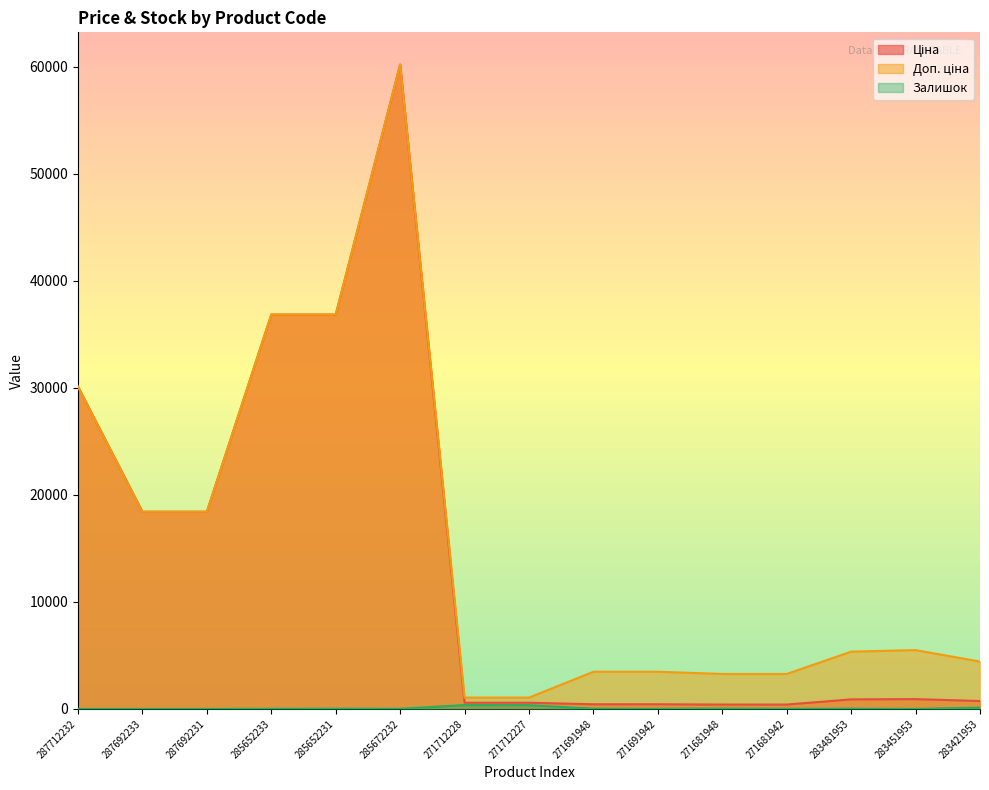

At which label is Доп. ціна closest to 30632?

287712232